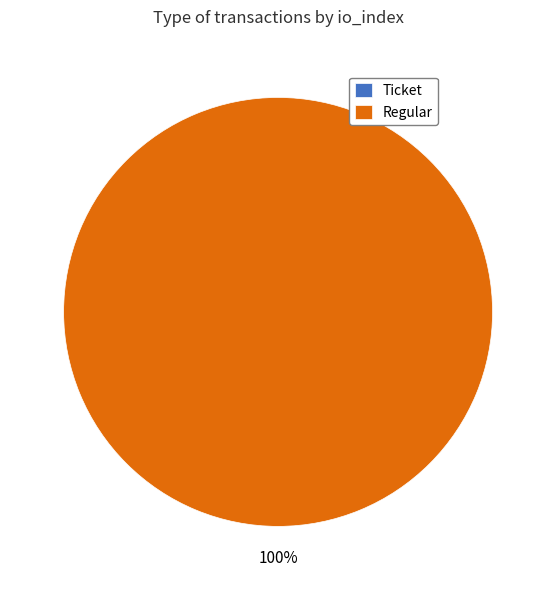

Combined, what portion of the pie is Ticket and Regular?

100.0%